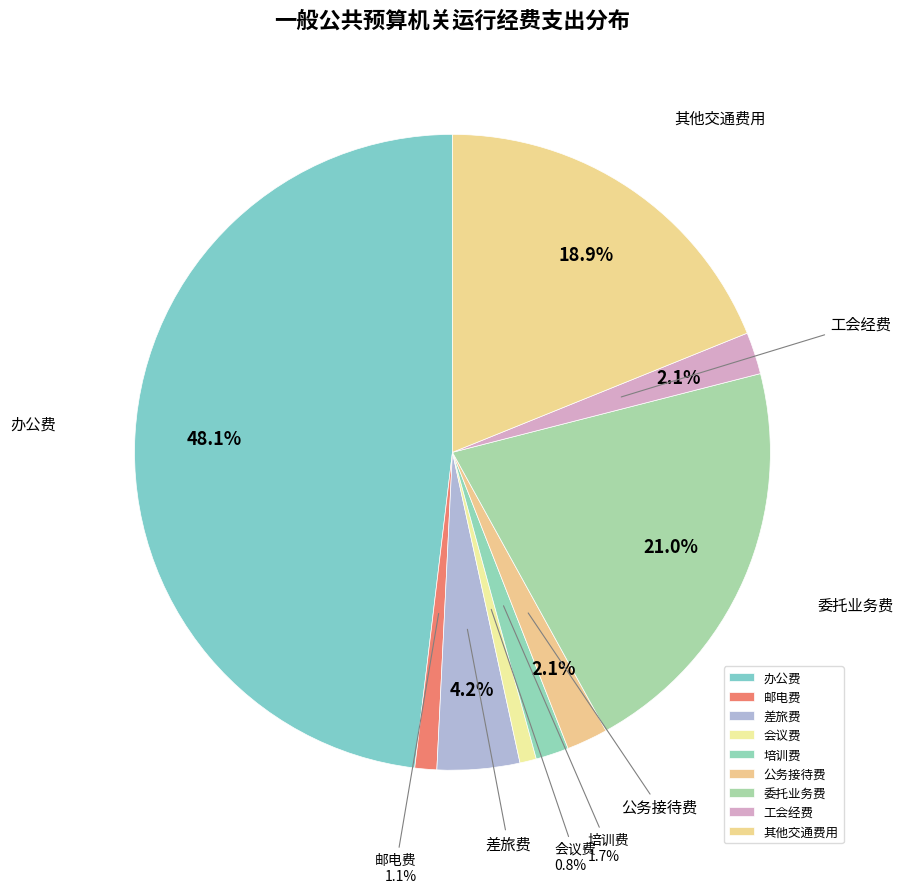

What is the largest slice in the pie chart?

办公费